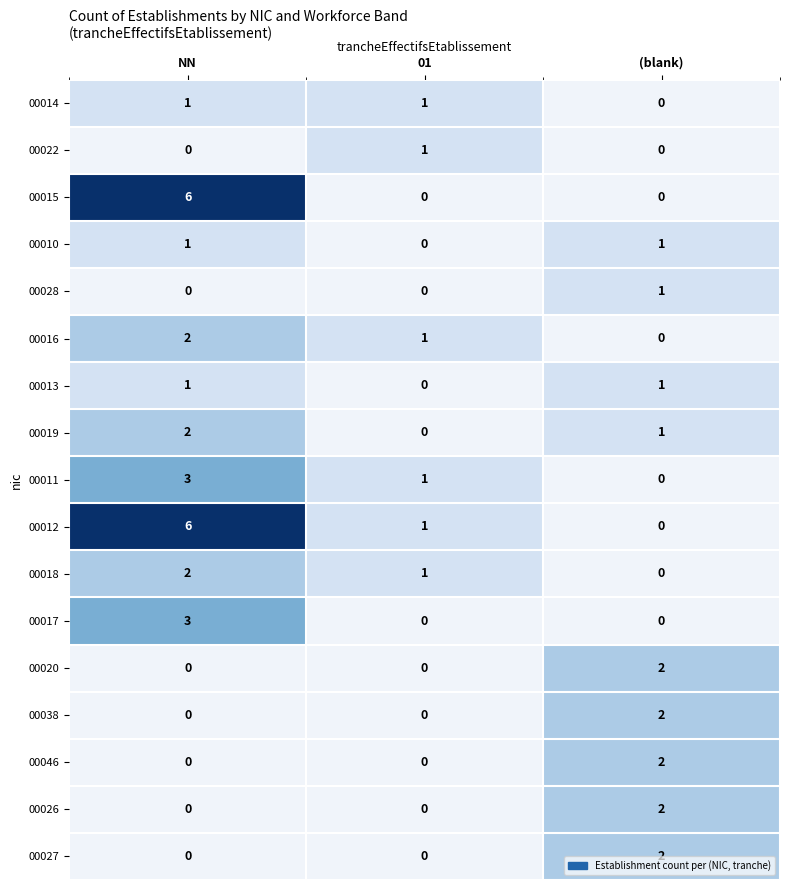

Which label corresponds to the largest value in the chart?

NN